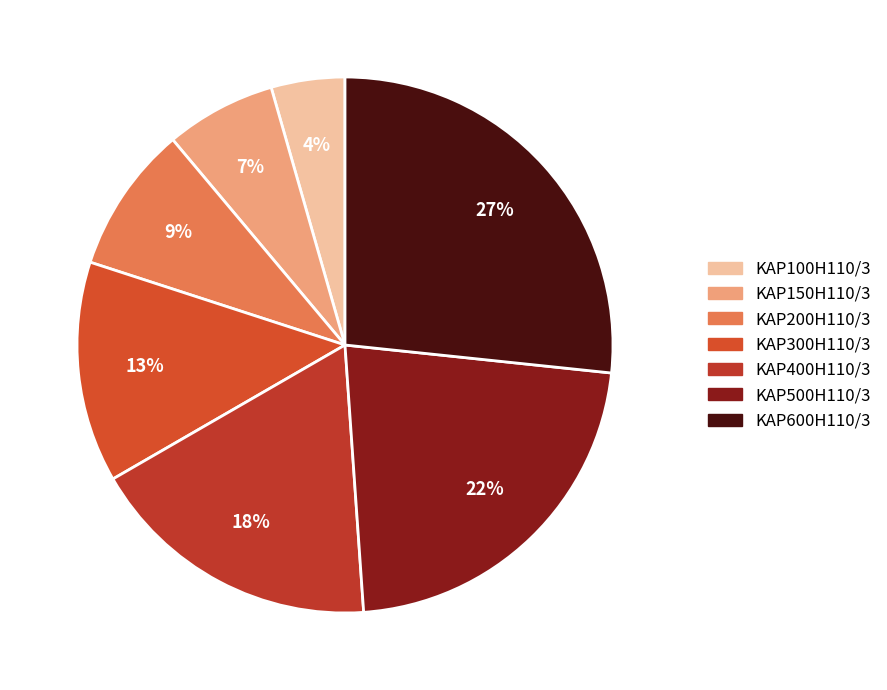

Is it true that KAP100H110/3 is 15% of the pie?

False